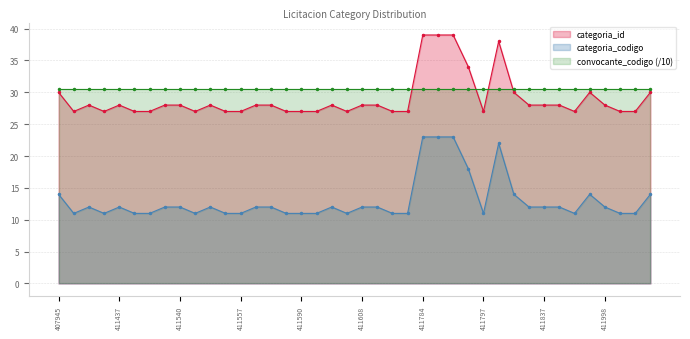

At which label is categoria_codigo closest to 17?

411794